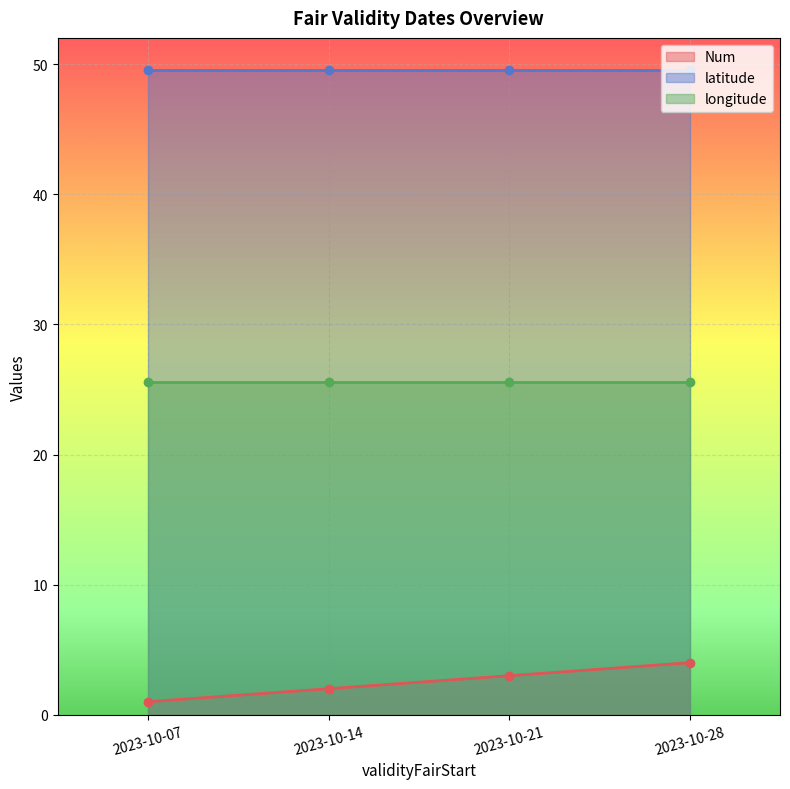

Which series has the largest total across all categories?

latitude